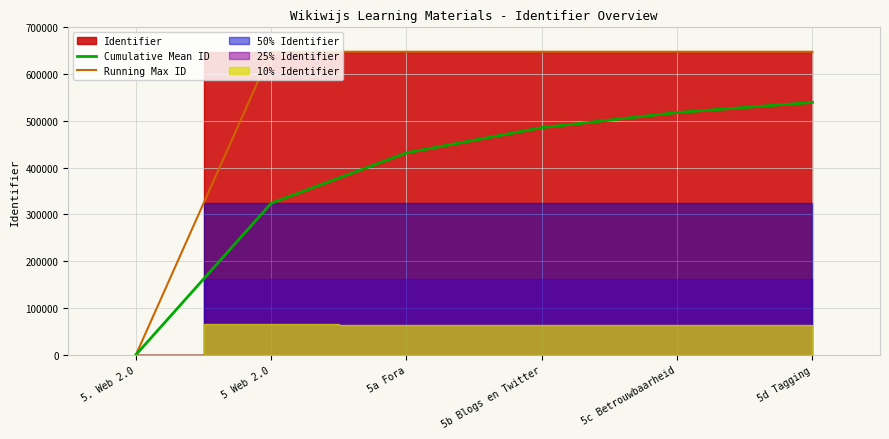

True or false: Running Max ID and Cumulative Mean ID cross at least once.

False